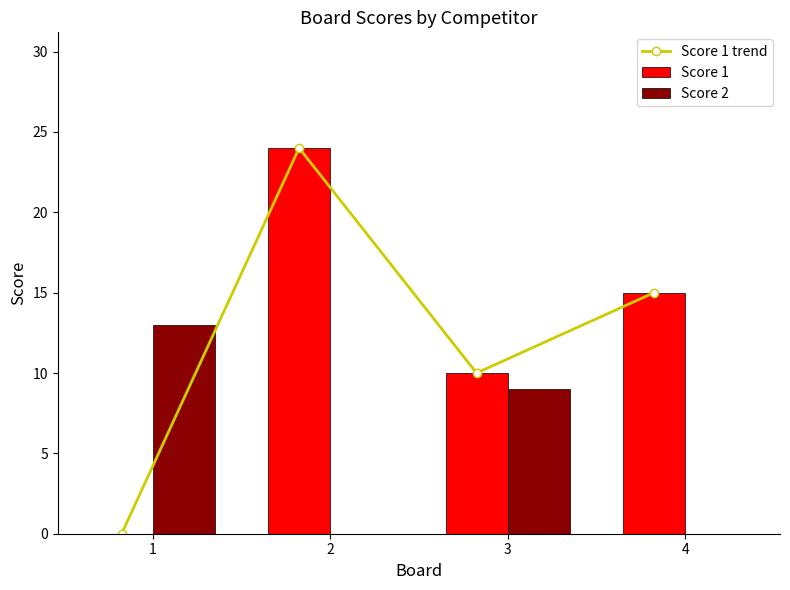

What is the total value across all series at 2?

48